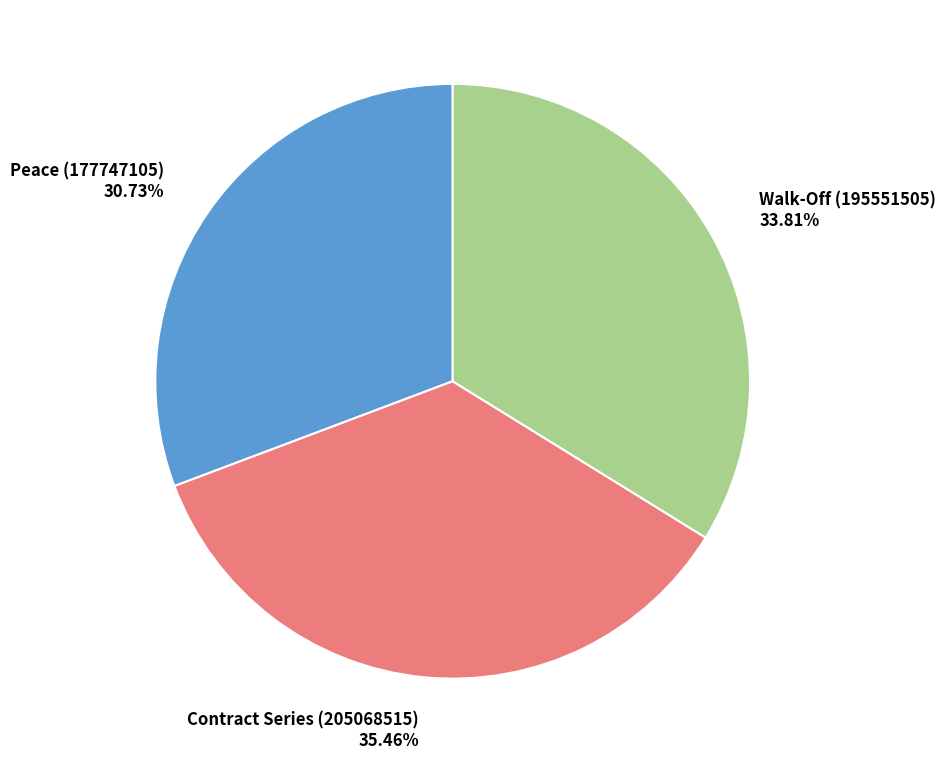

To the nearest percent, what is the combined percentage of Peace (177747105) and Walk-Off (195551505)?

65%